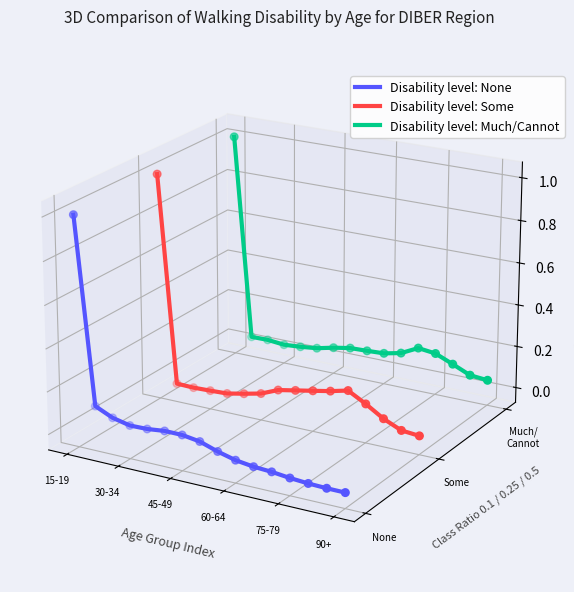

Which series contains the highest Y value?

Disability level: Much/Cannot